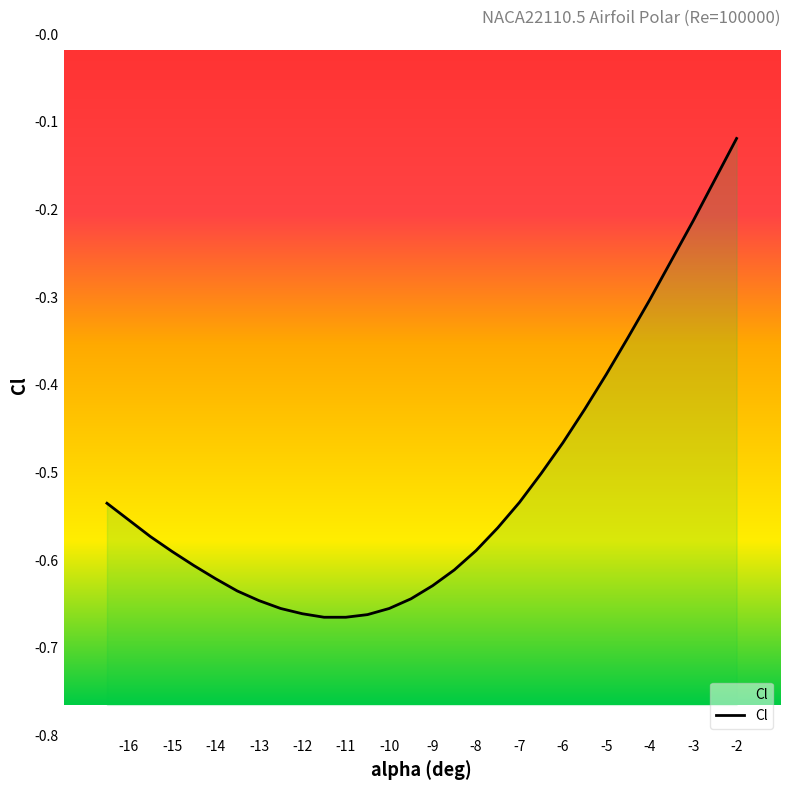

List the labels in order of value, smallest first.

-11.5, -11.0, -10.5, -12.0, -12.5, -10.0, -13.0, -9.5, -13.5, -9.0, -14.0, -8.5, -14.5, -15.0, -8.0, -15.5, -7.5, -16.0, -16.5, -7.0, -6.5, -6.0, -5.5, -5.0, -4.5, -4.0, -3.5, -3.0, -2.5, -2.0